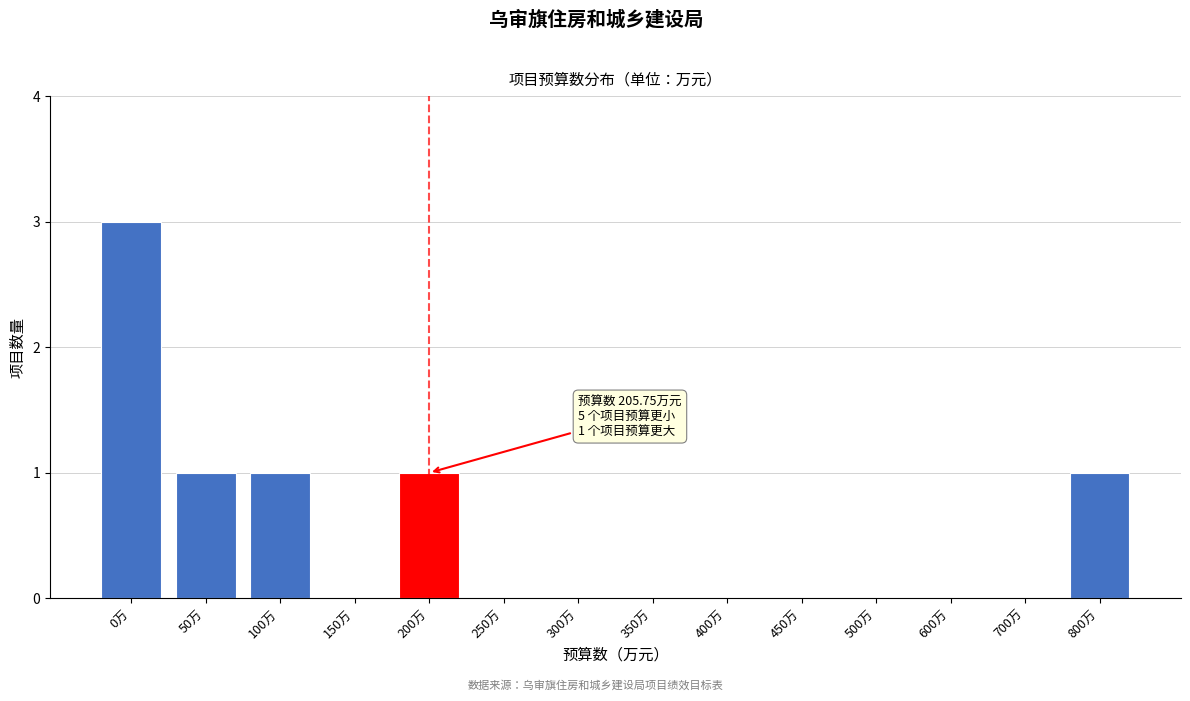

Reading left to right, transcribe all the data shown in this chart.

0万=3	50万=1	100万=1	150万=0	200万=1	250万=0	300万=0	350万=0	400万=0	450万=0	500万=0	600万=0	700万=0	800万=1